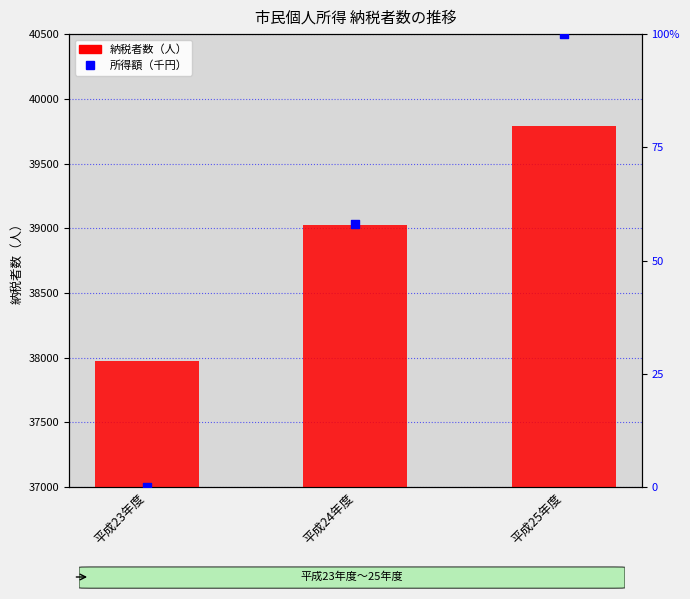

Which series has the widest spread of Y values?

納税者数（人）